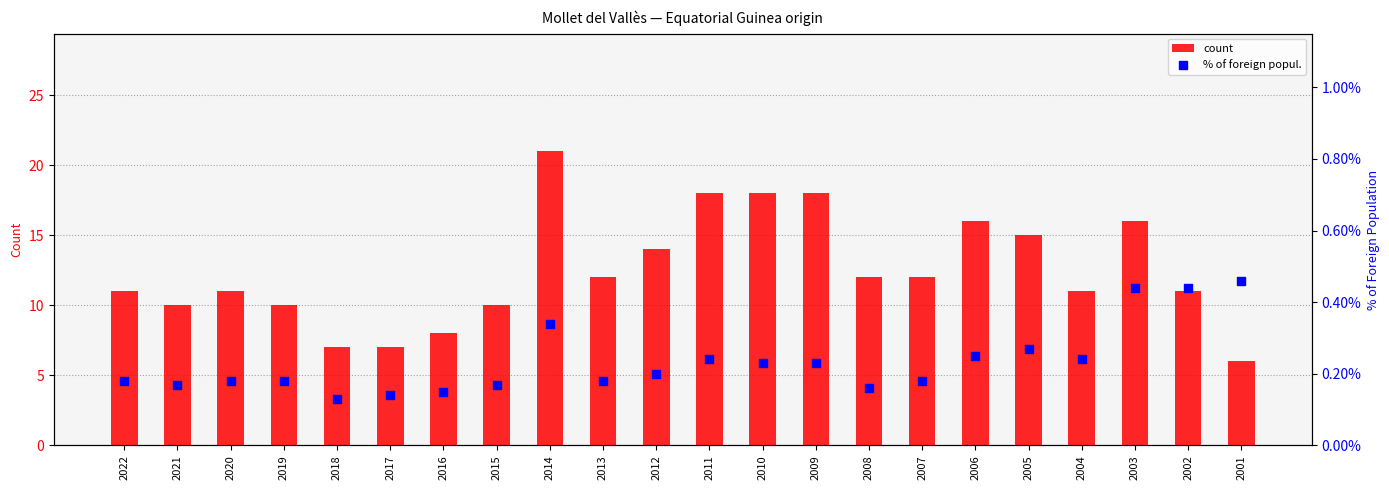

Which series contains the lowest Y value?

% of foreign popul.